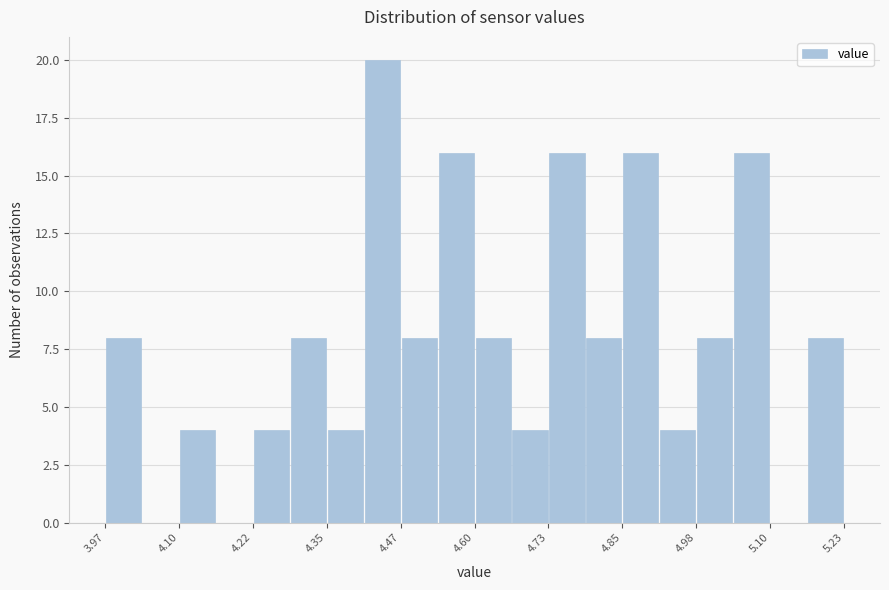

Around what value on the x-axis is the tallest bar? Give the approximate position of its centre, as read against the axis.

4.44